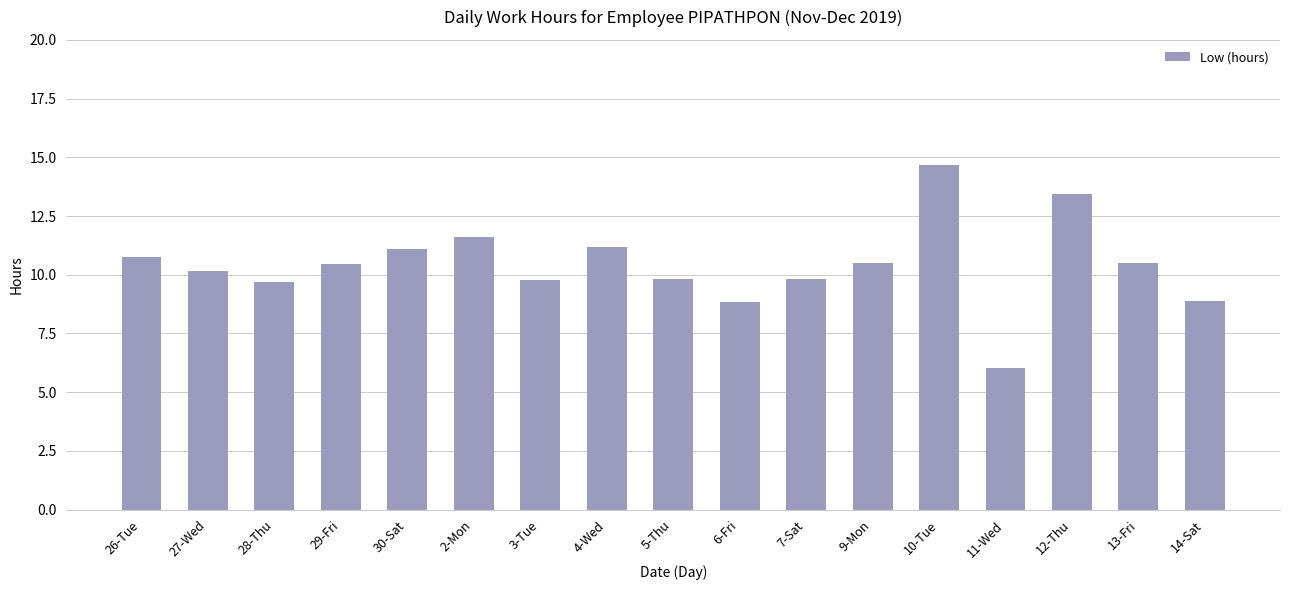

Which label corresponds to the largest value in the chart?

10-Tue